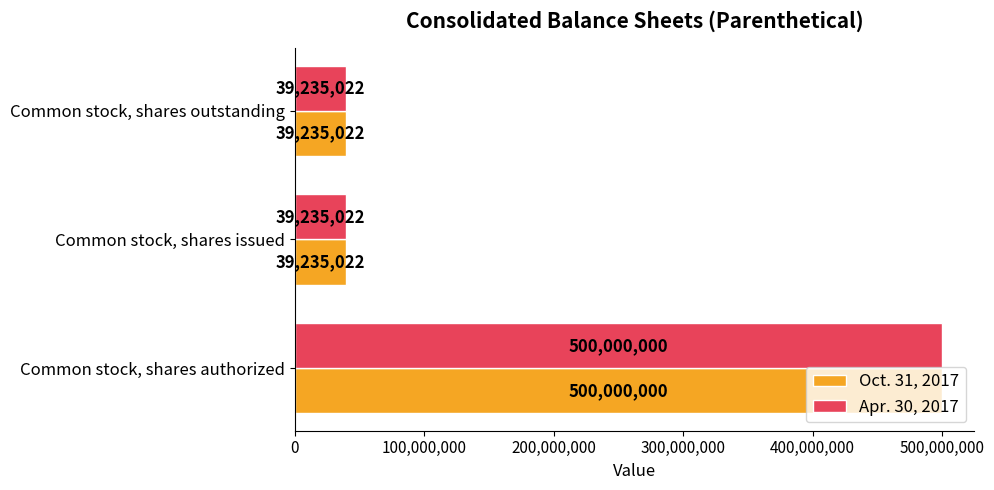

How many Apr. 30, 2017 values are between 39235022 and 500000000?

3